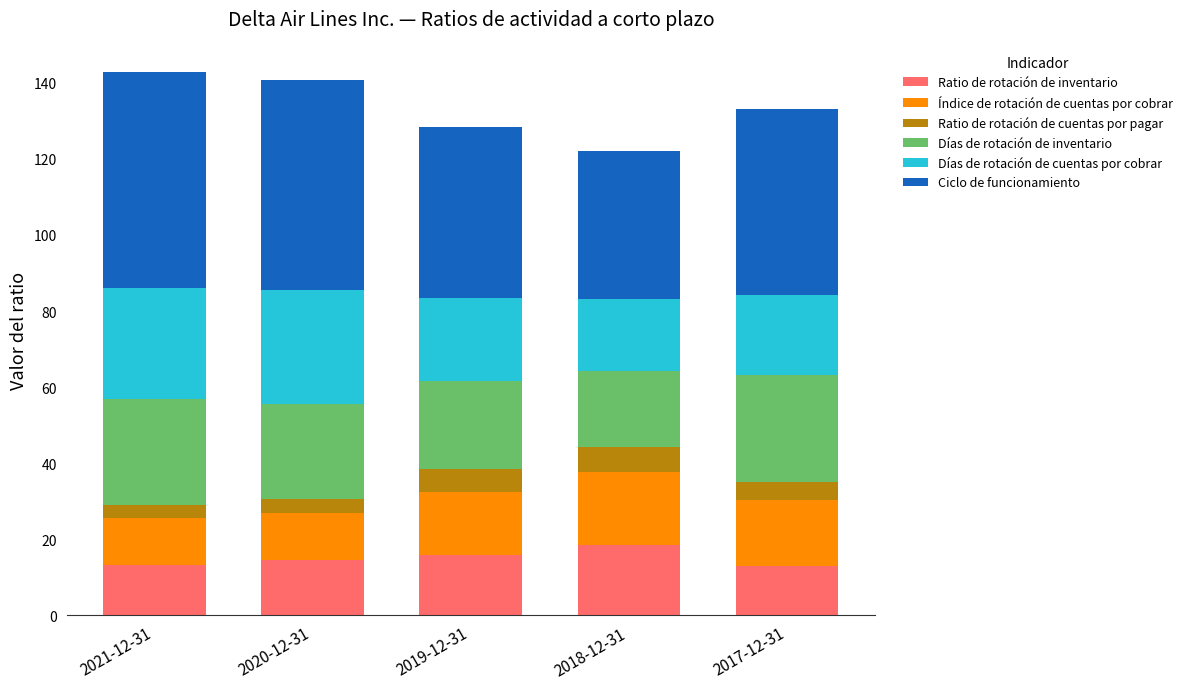

What is the average value of the Ratio de rotación de inventario series?

15.0